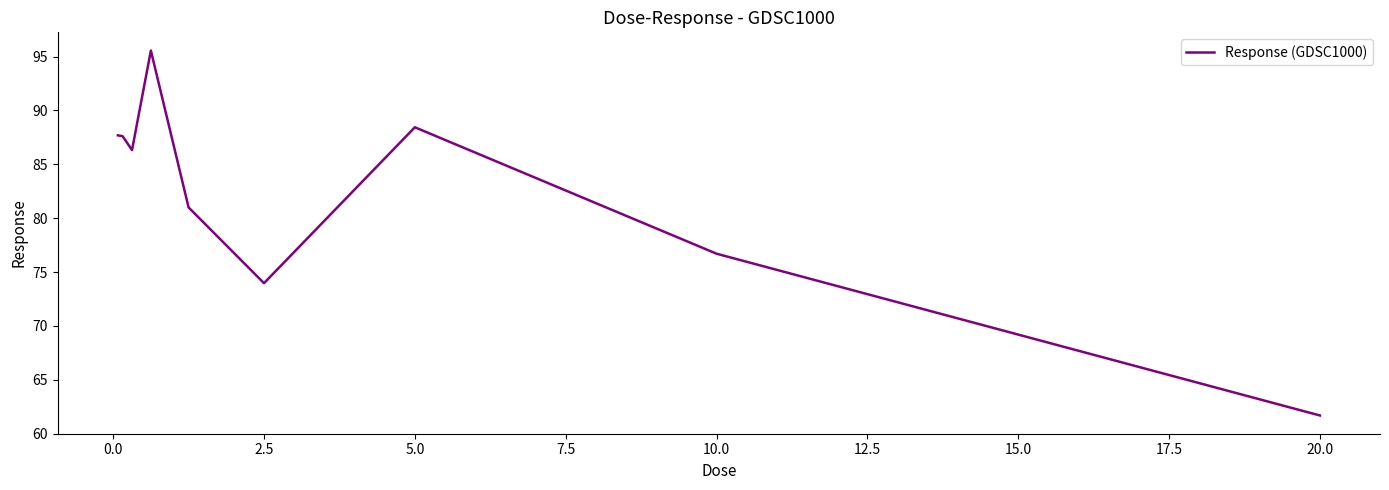

What is the difference between the maximum and second lowest values?

21.6